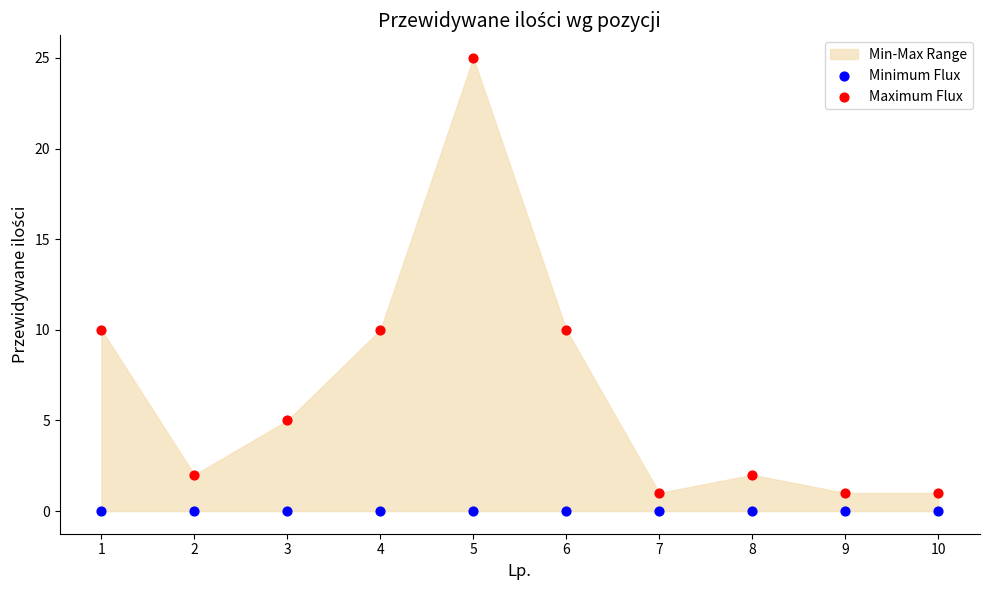

Which series reaches the maximum Y coordinate?

Maximum Flux